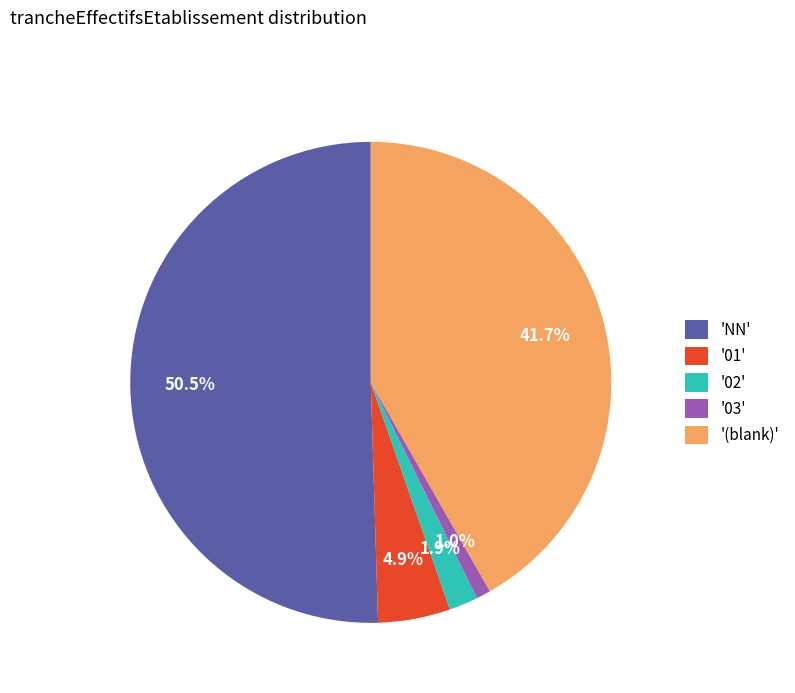

Do '02' and '03' together represent more than half of the pie?

No